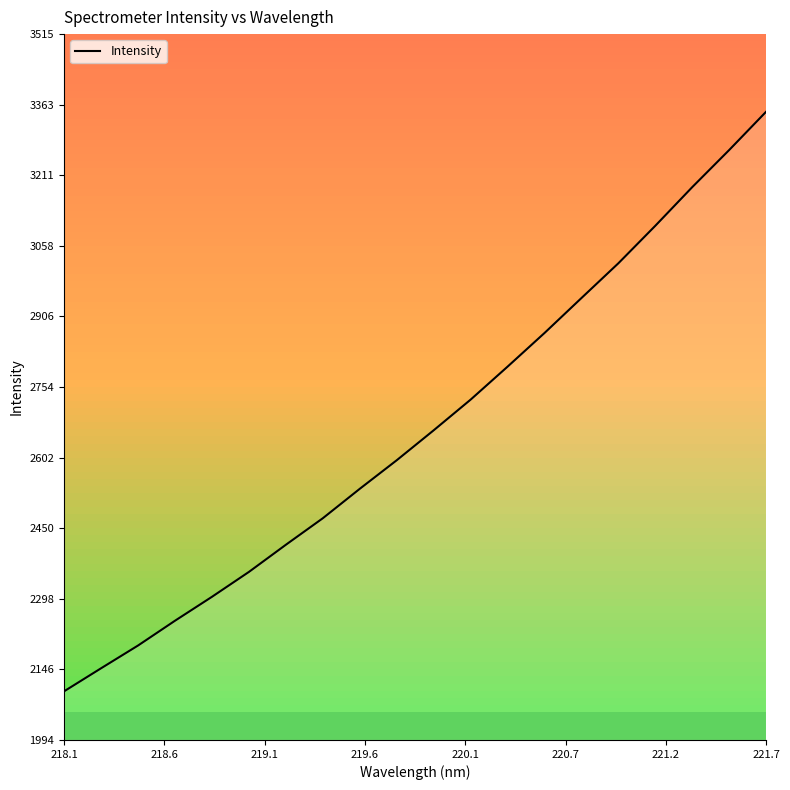

At which label does Intensity reach its peak?

221.7